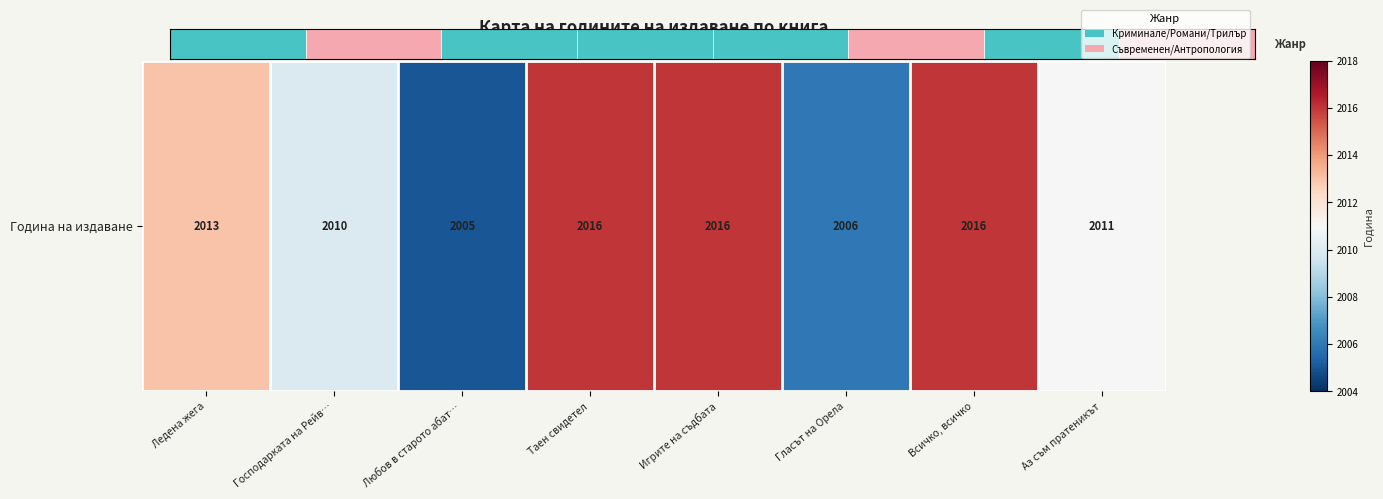

What is the sum of the values at Ледена жега and Любов в старото абат…?

4018